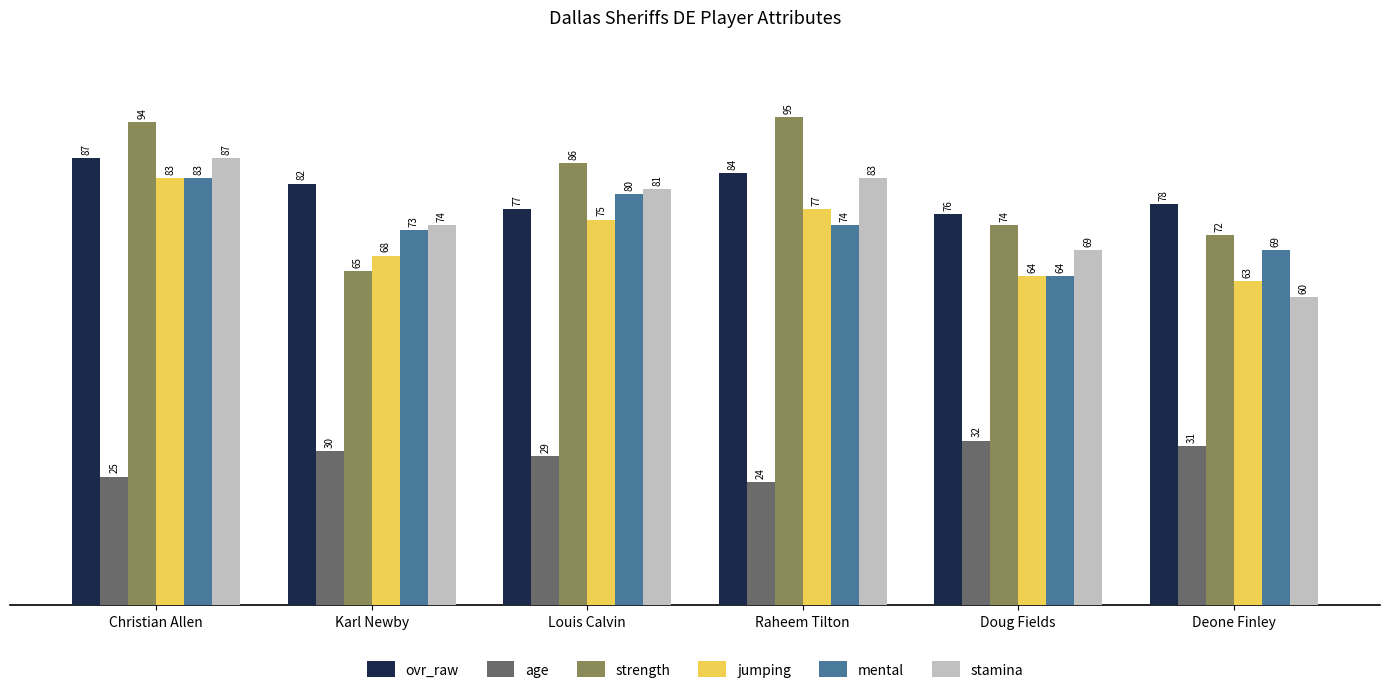

What is the smallest value displayed?

24